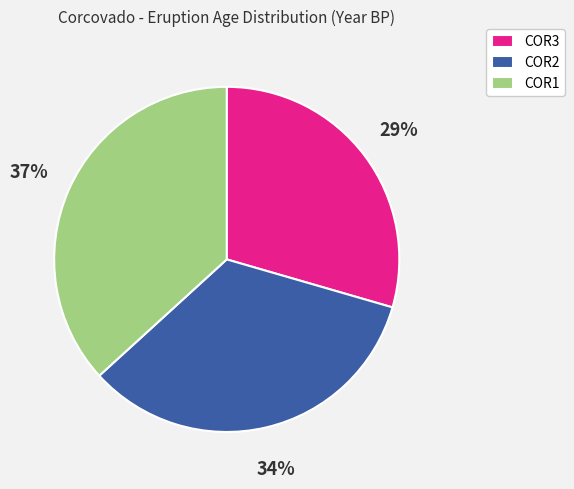

Between COR1 and COR3, which is larger?

COR1